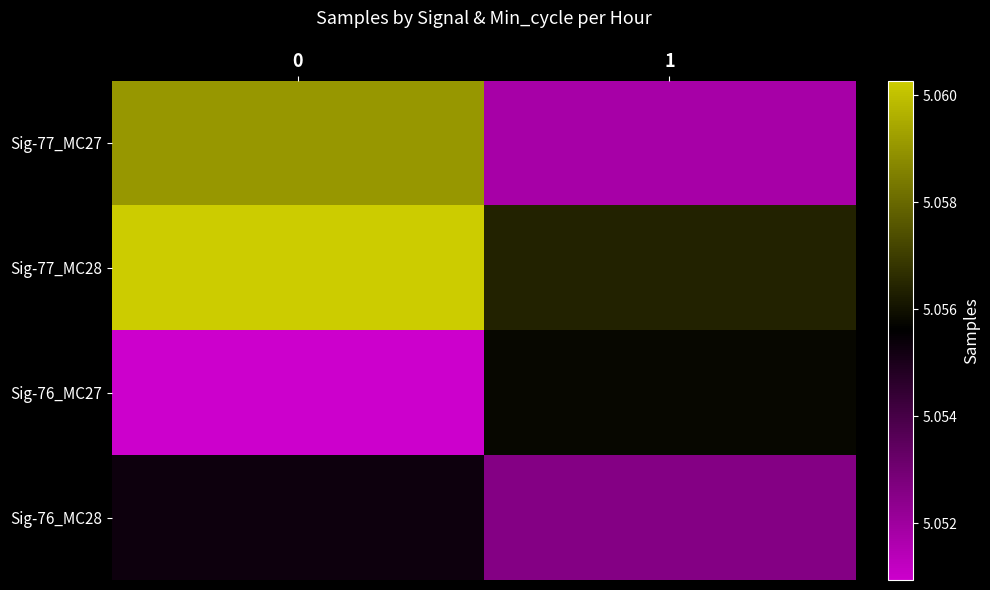

Which series has the largest range (max minus min)?

Sig-77_MC27